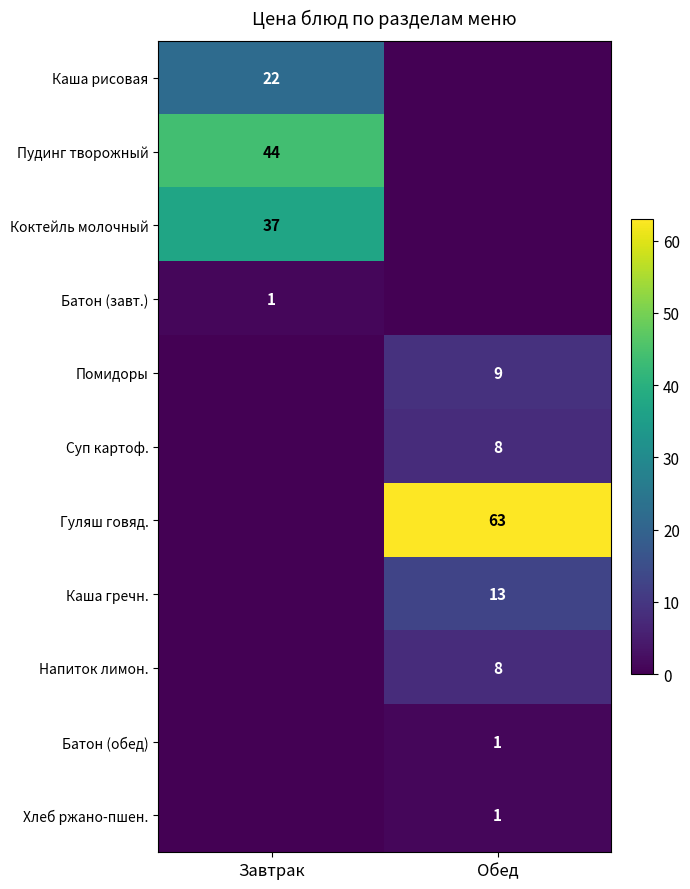

Is it true that Батон (обед) equals 0 at Обед?

False